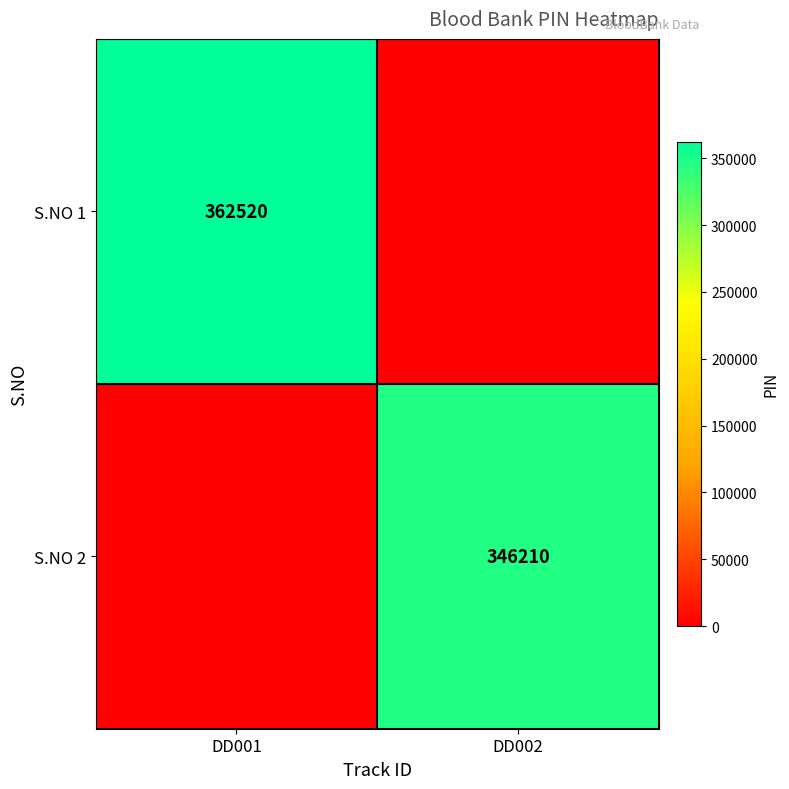

Is it true that S.NO 2 equals 87404 at DD002?

False